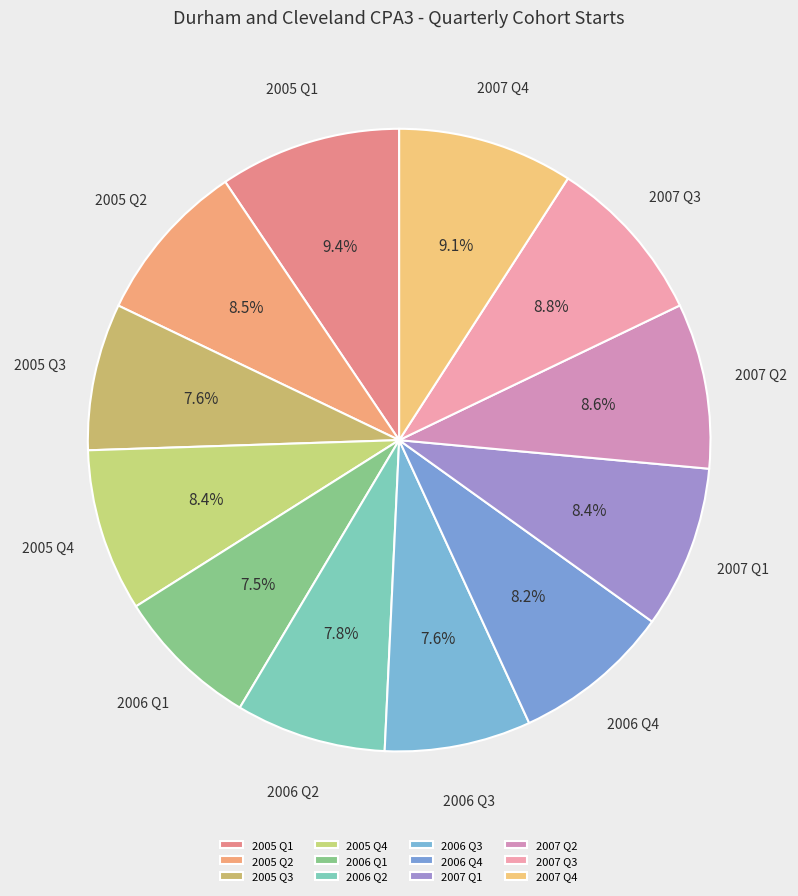

What is the ratio of the value at 2007 Q1 to the value at 2006 Q3?

1.1